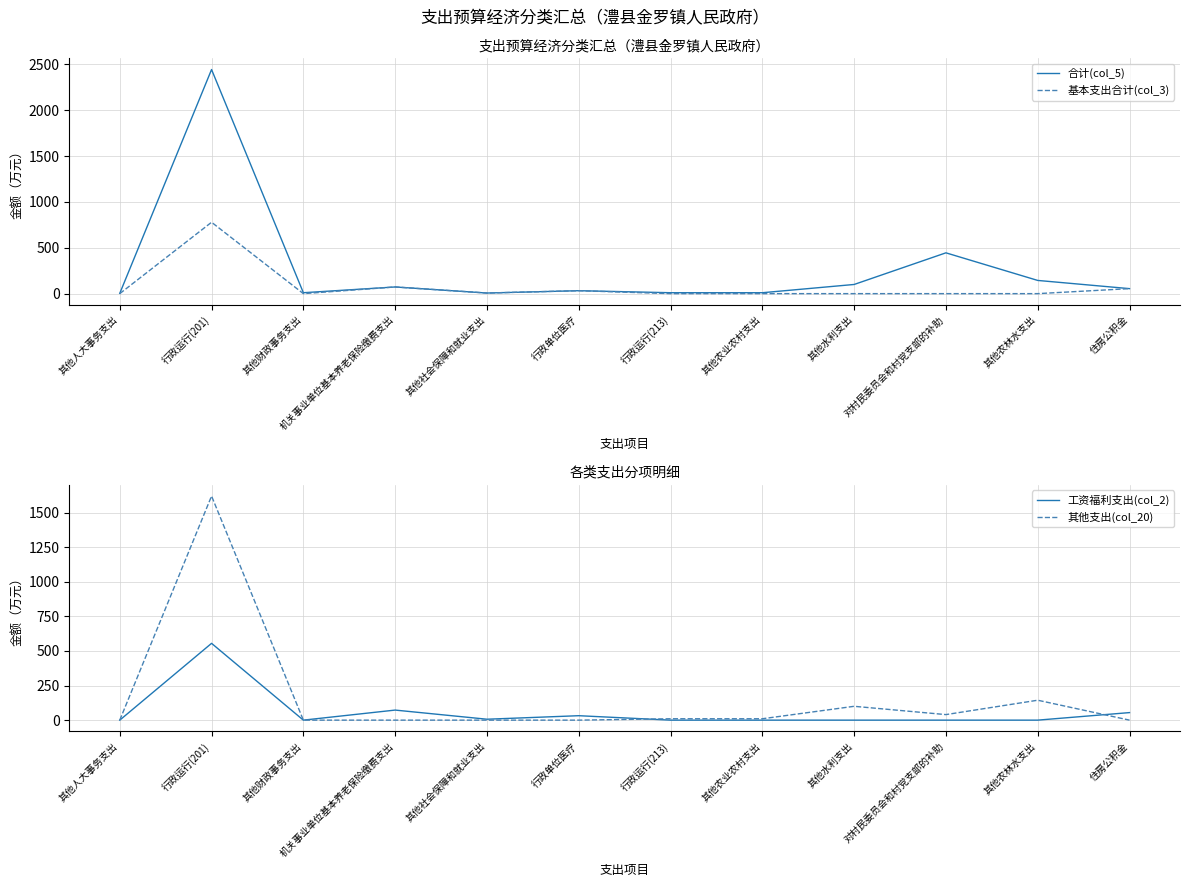

Which has a higher value, 其他农林水支出 or 机关事业单位基本养老保险缴费支出?

其他农林水支出